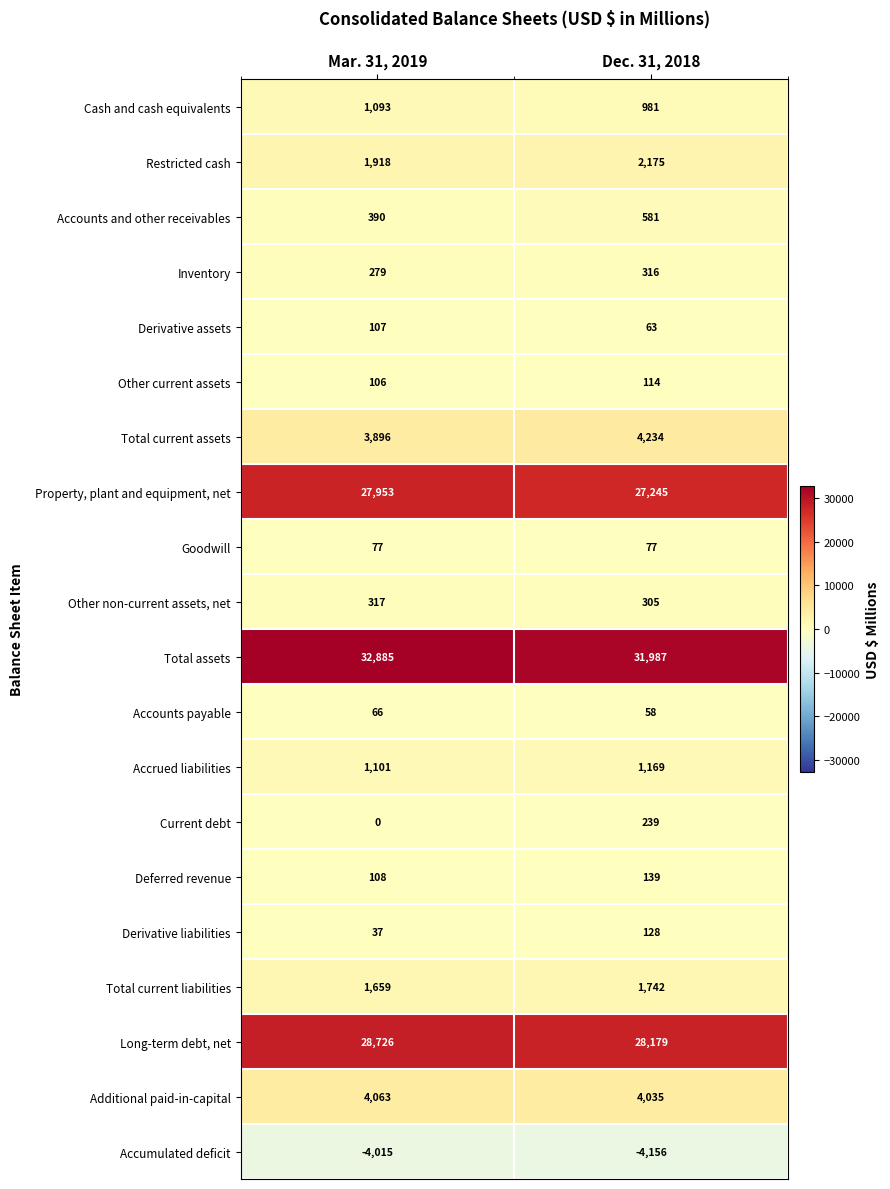

What is the sum of all Inventory values?

595